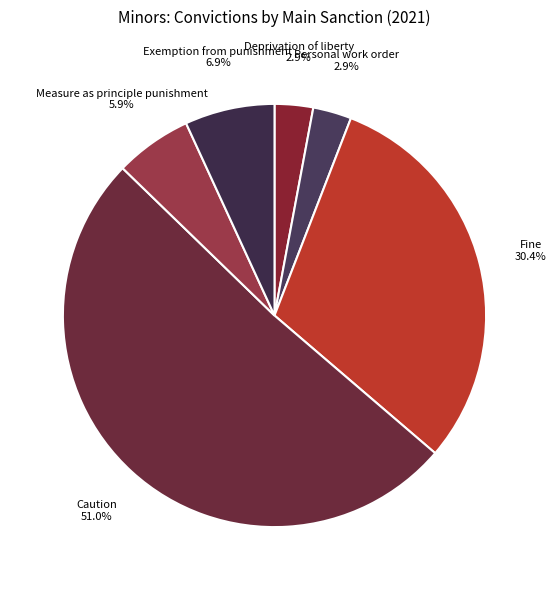

How many segments does this pie chart have?

6